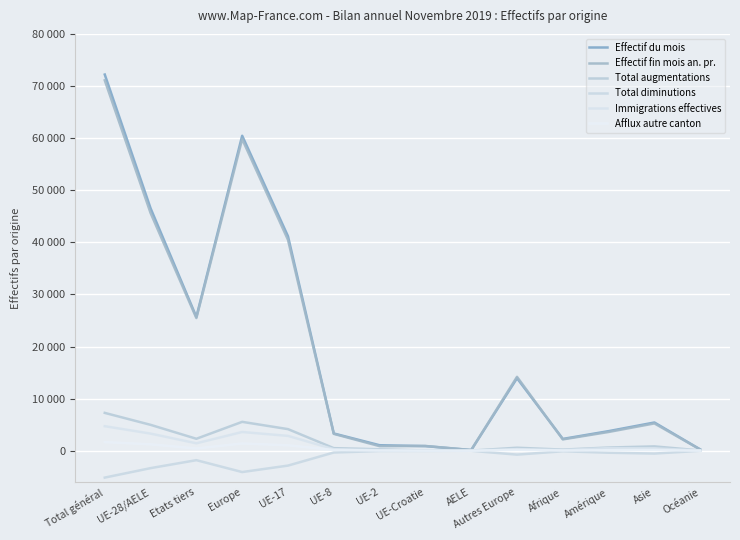

How many interior local valleys does the Effectif du mois series have?

3